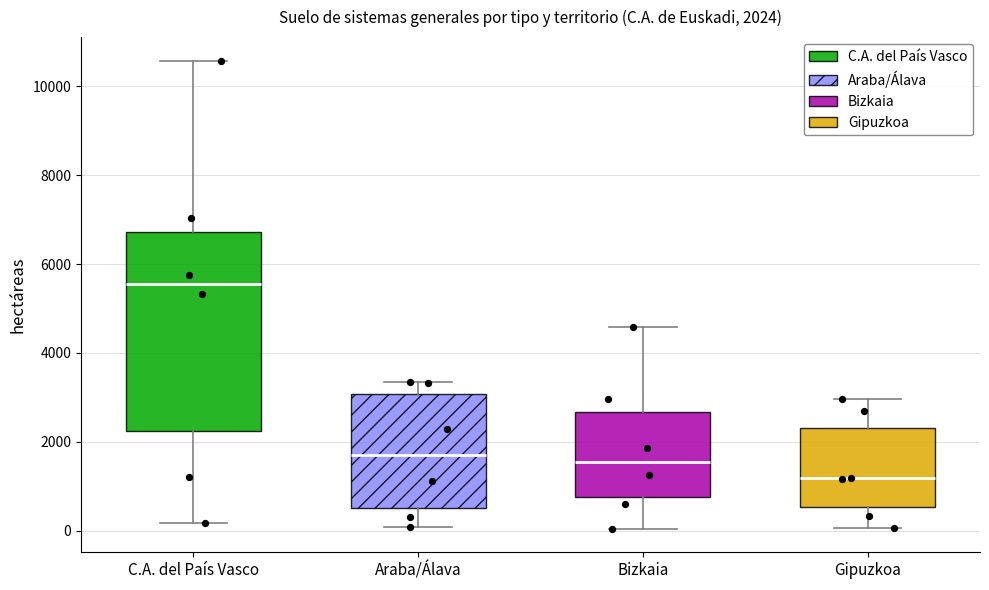

Which box's median line is the lowest?

Gipuzkoa